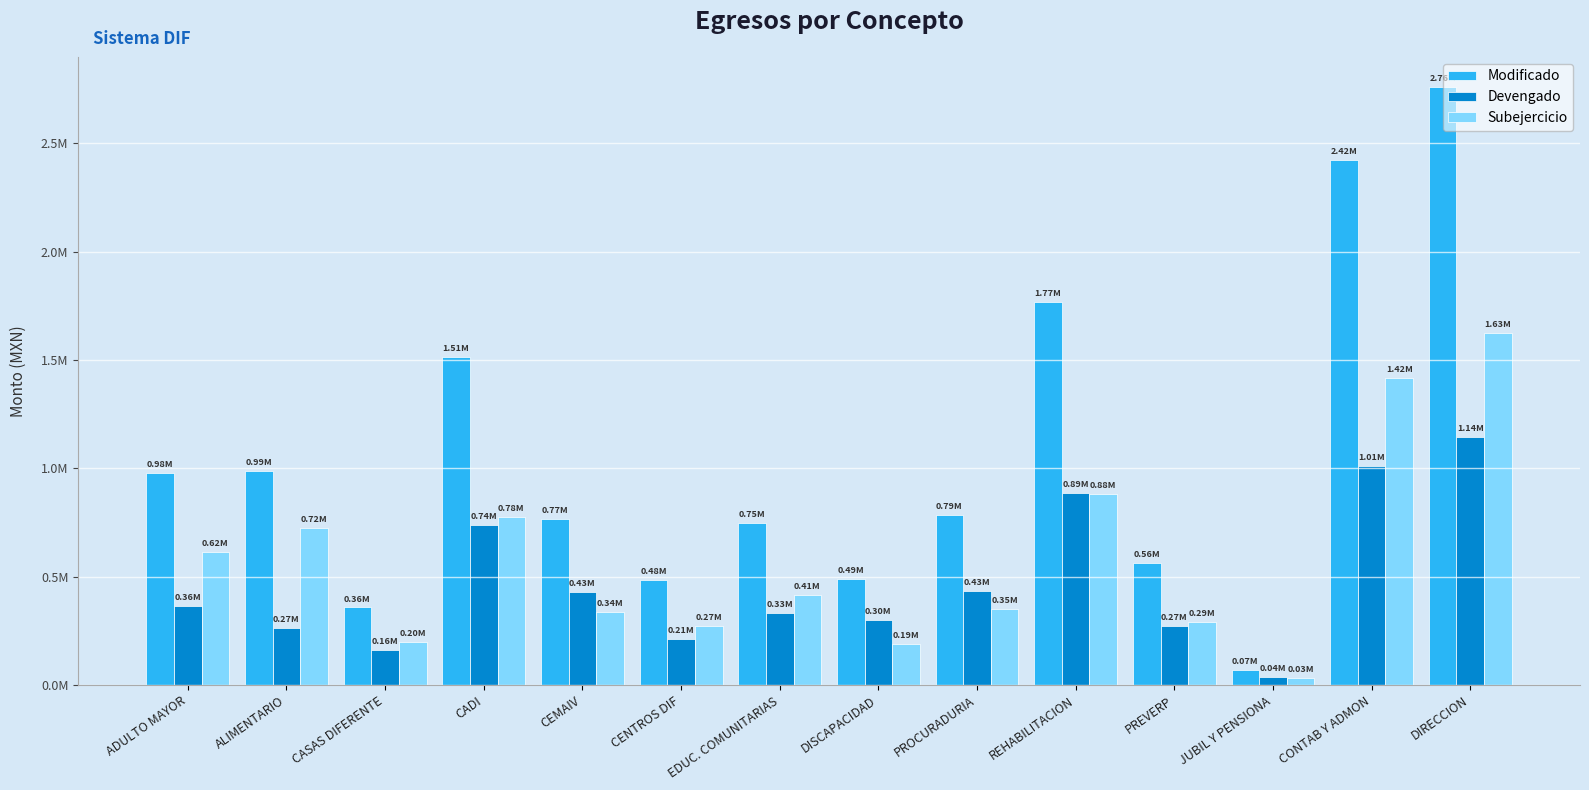

Between ADULTO MAYOR and CENTROS DIF, which series saw the biggest shift?

Modificado